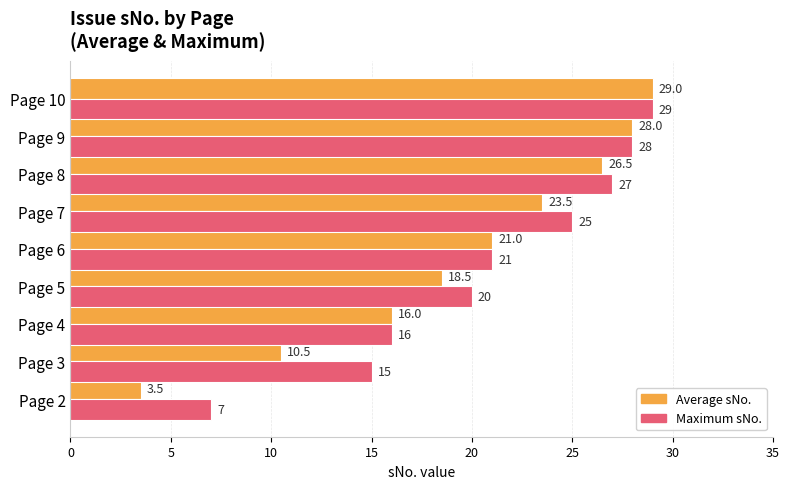

Which series has the largest total across all categories?

Maximum sNo.